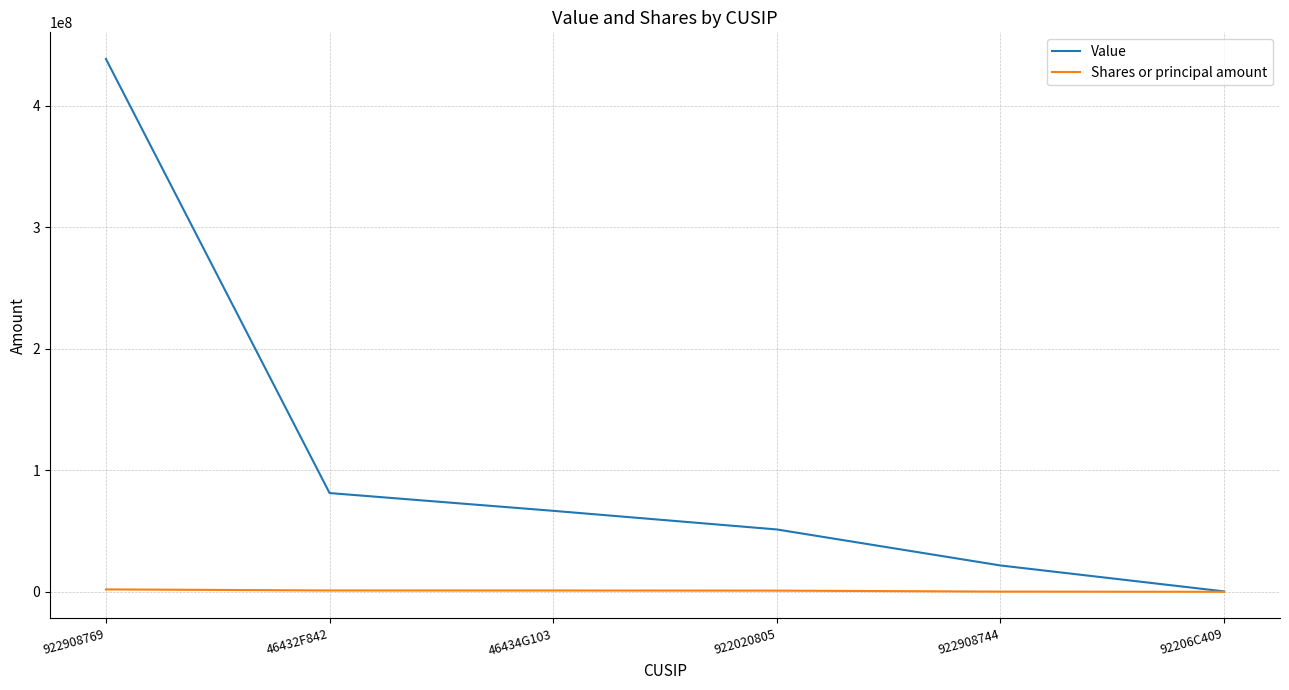

Which category has the highest value across all series?

922908769